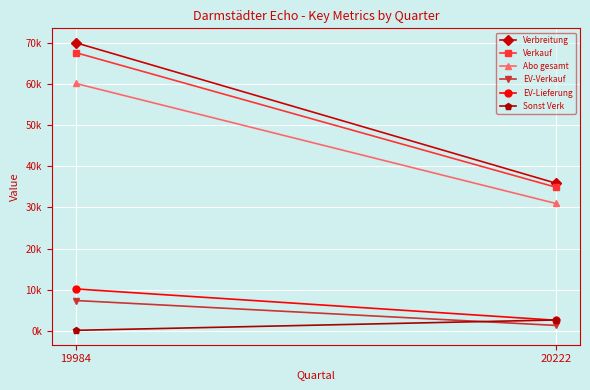

How many lines are shown in the chart?

6